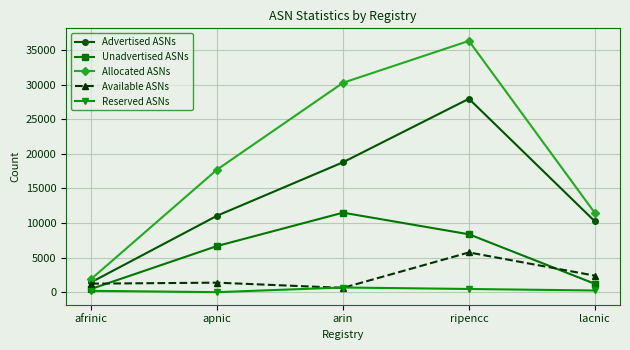

True or false: Allocated ASNs has a value of 3219 at afrinic.

False